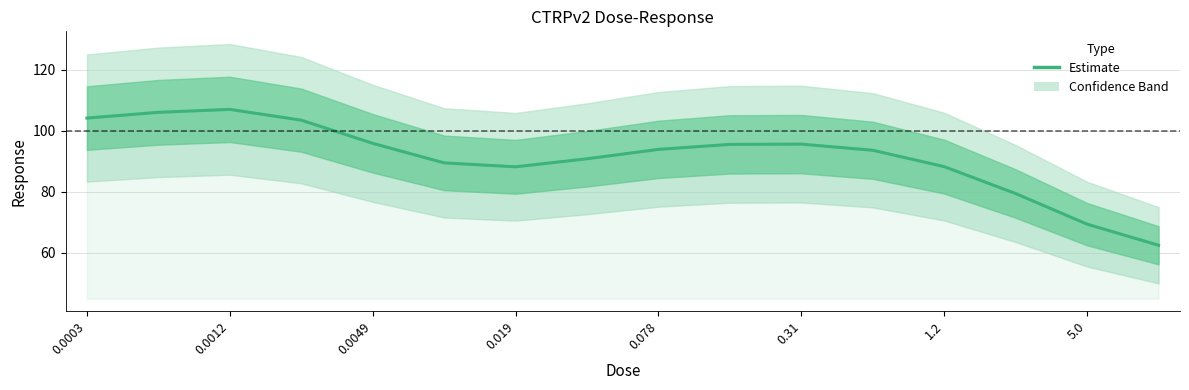

How many lines are shown in the chart?

1